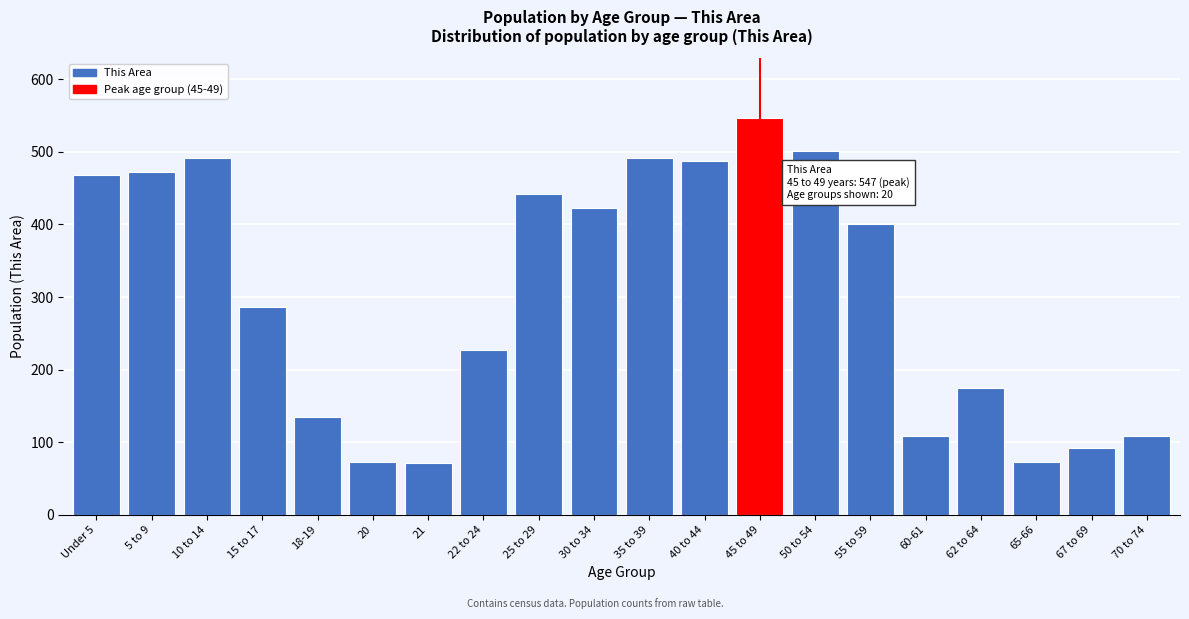

Is it true that the value at 25 to 29 is 442?

True